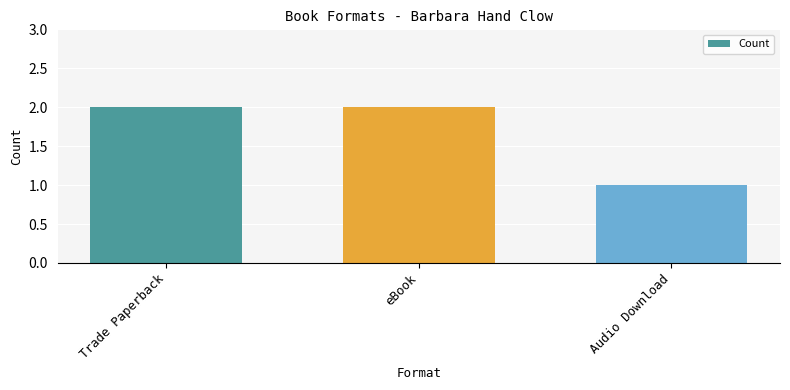

What is the value of the 1st bar from the left?

2